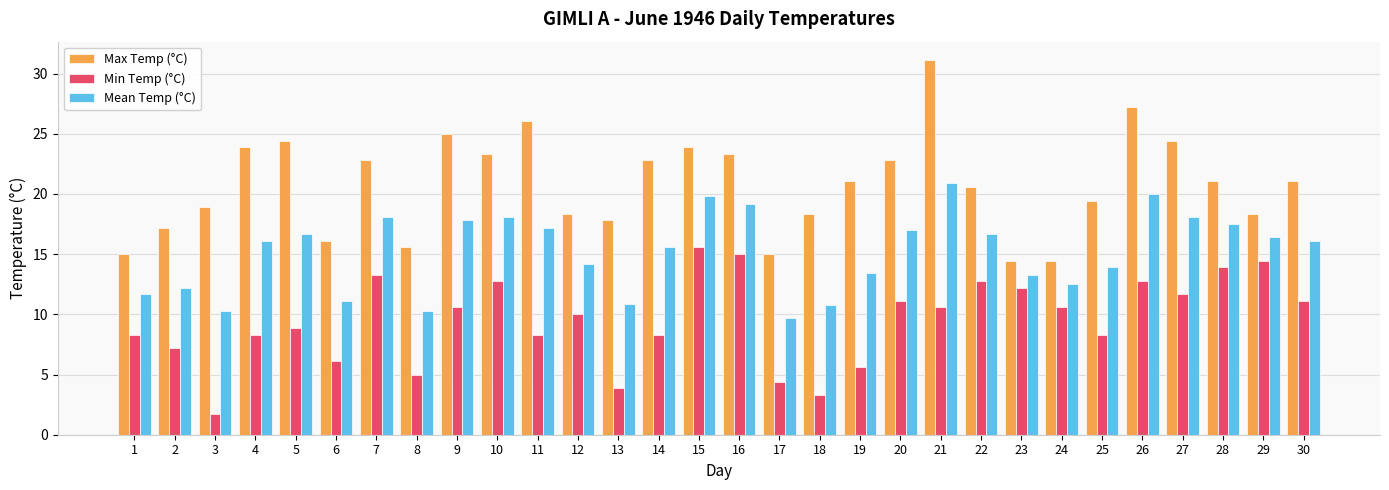

What is the total value across all series at 23?

39.9